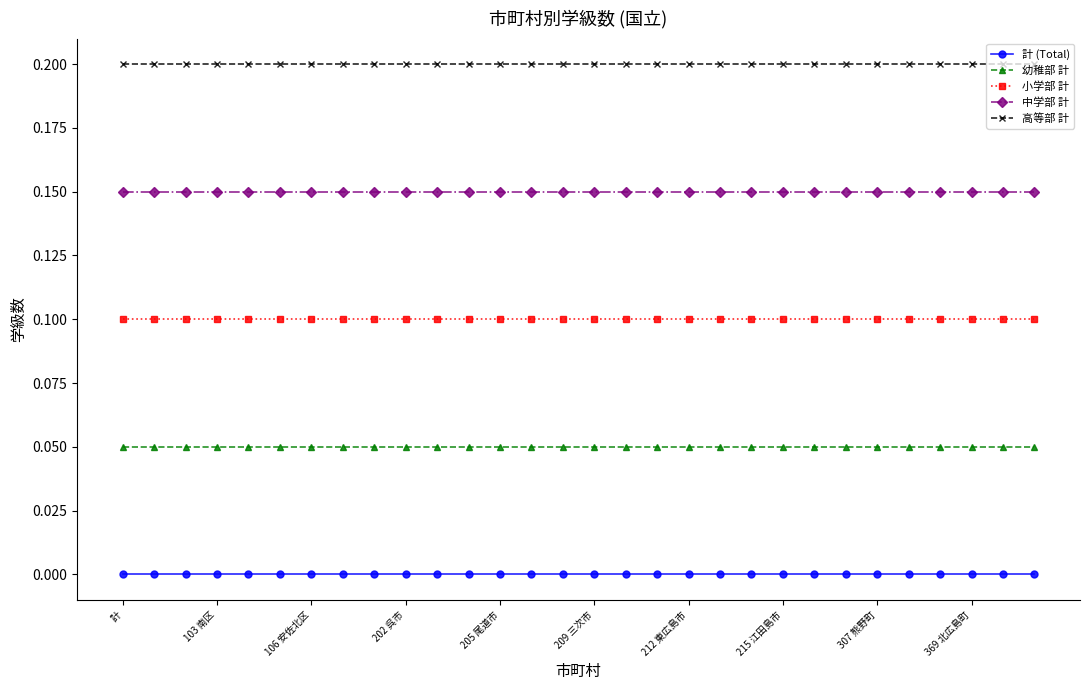

At how many categories does at least one series exceed 0?

30